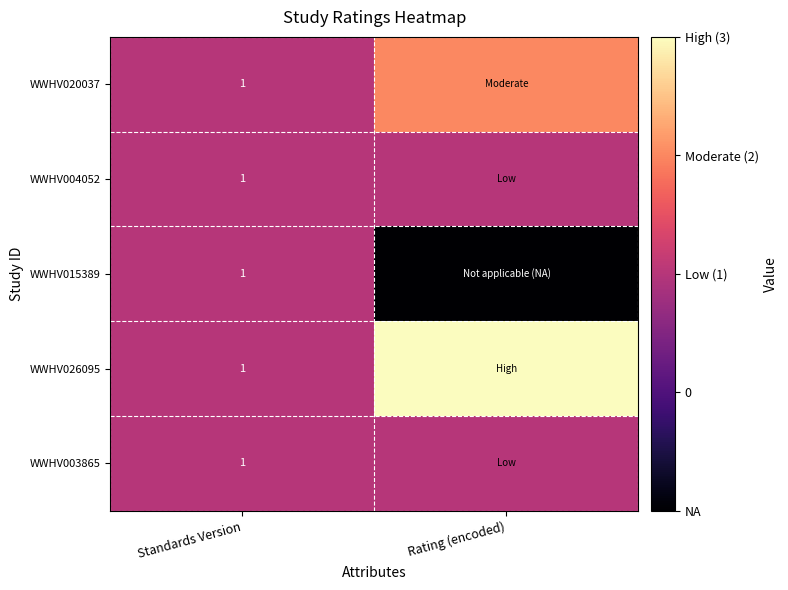

Is it true that WWHV003865 equals 1 at Standards Version?

True